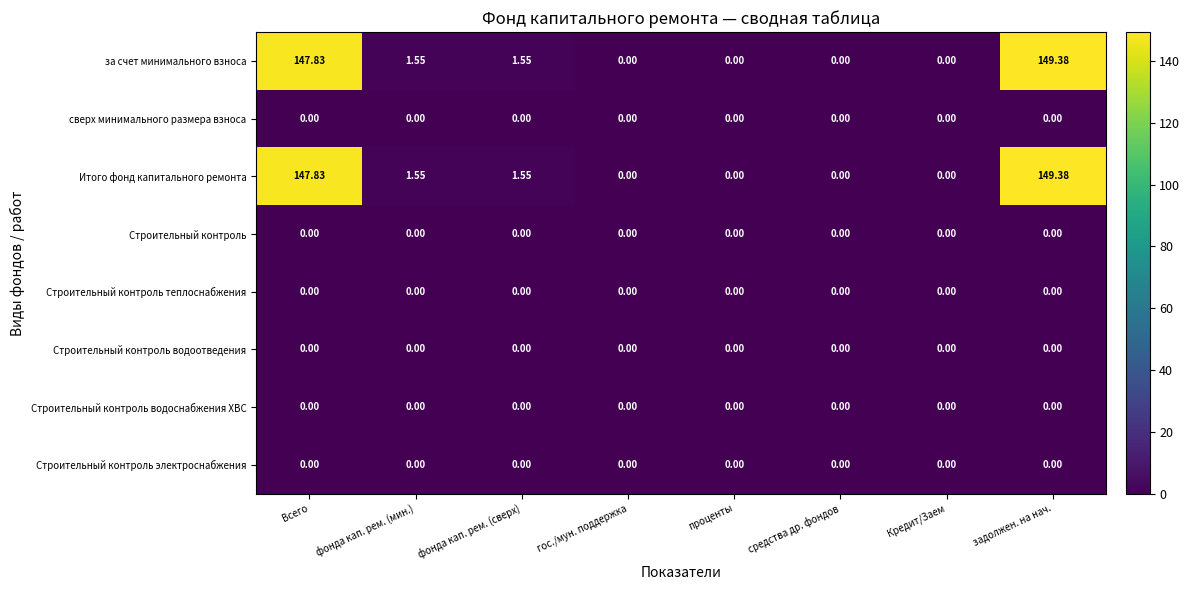

At which category is the sum across all series the highest?

задолжен. на нач.